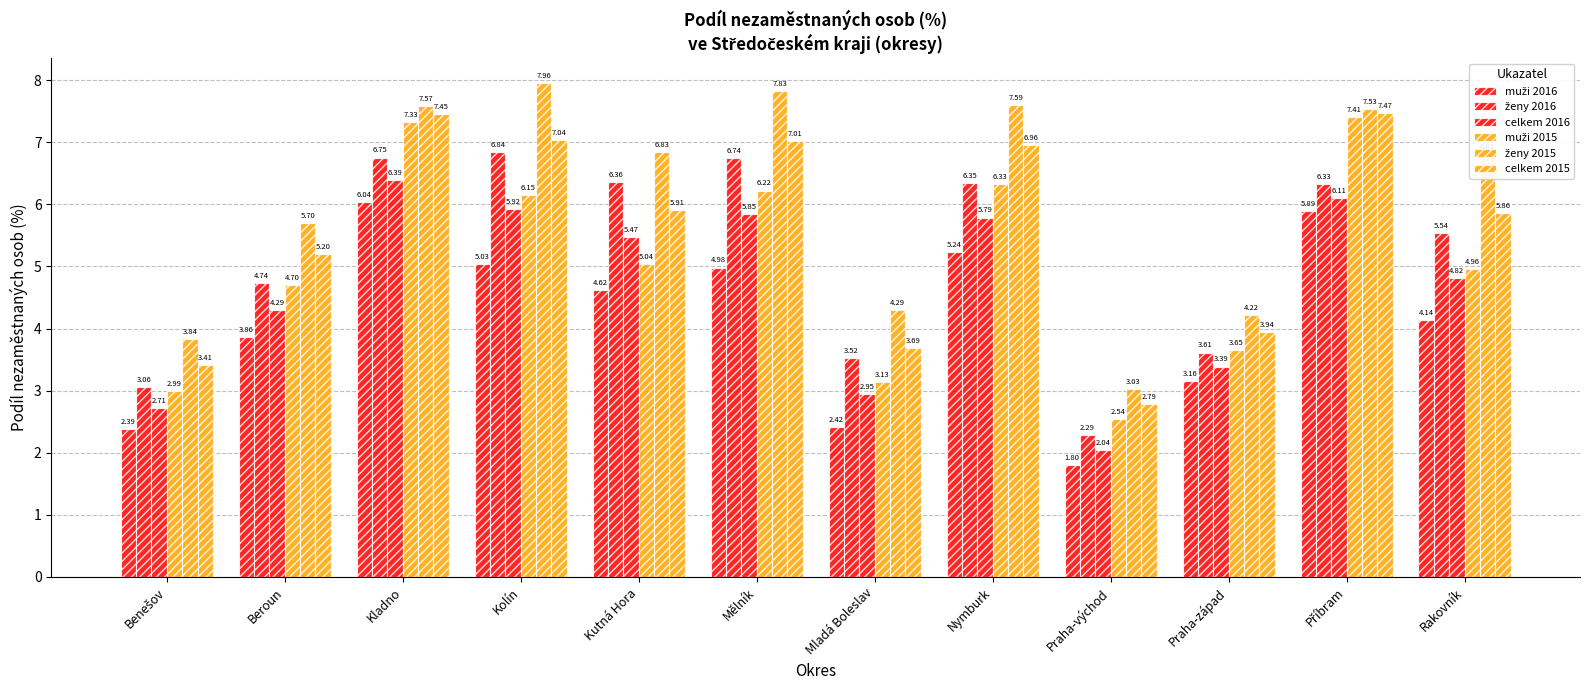

How many bars are there in each group?

6